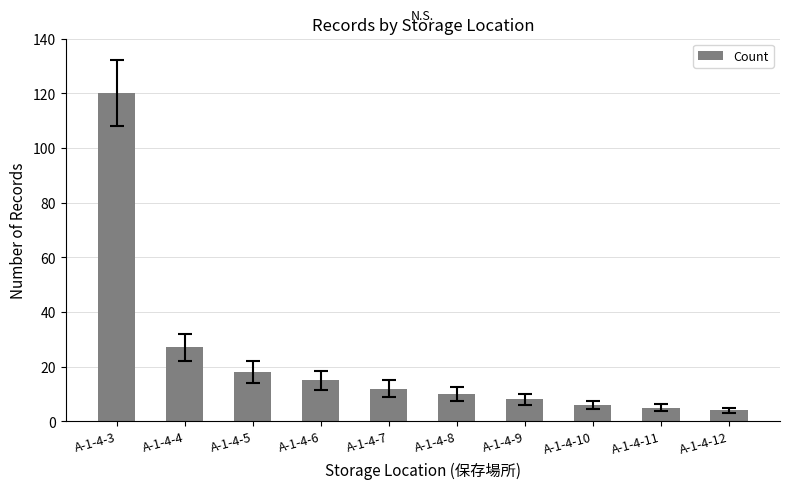

What value does the data have at A-1-4-7?

12